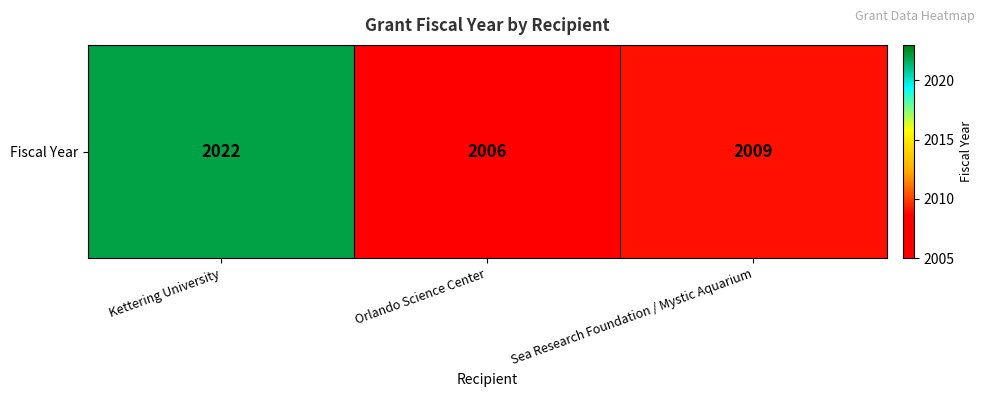

How many series are shown in this chart?

1